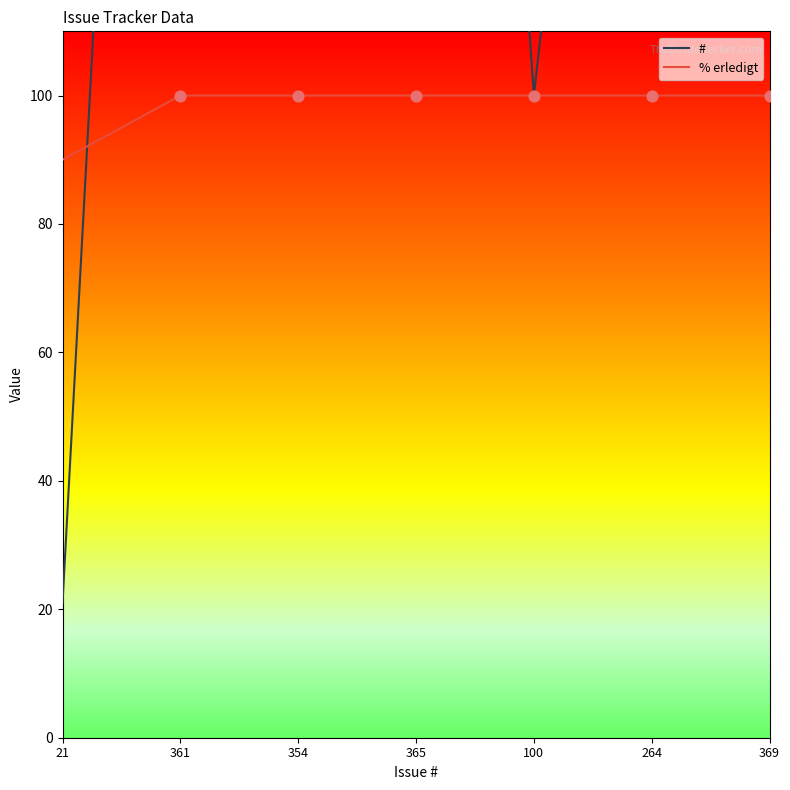

What are all the series names shown in the legend?

#, % erledigt